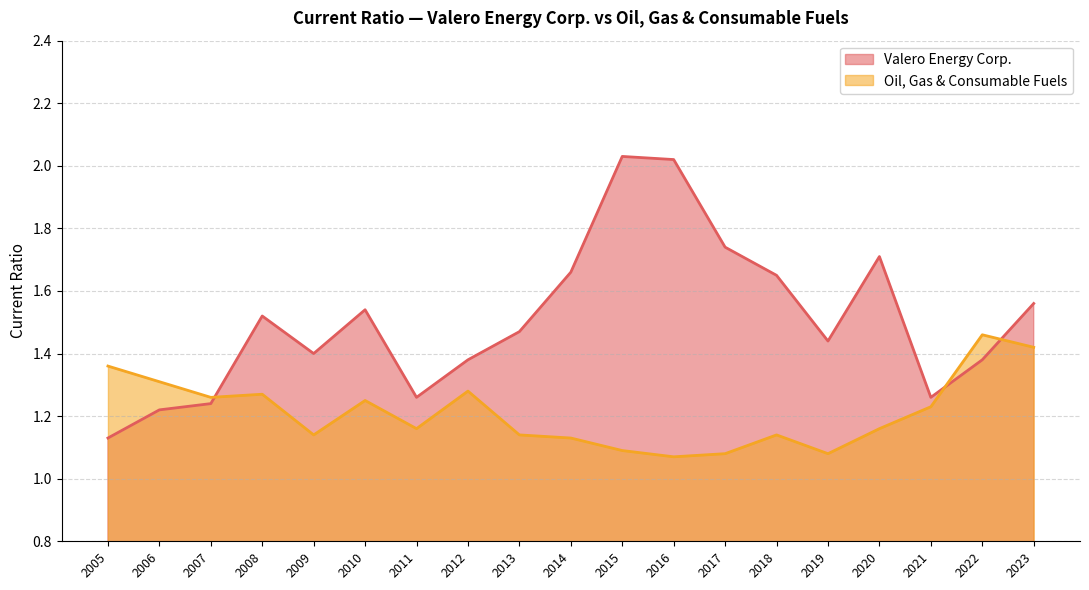

At which label is Valero Energy Corp. closest to 1?

2005